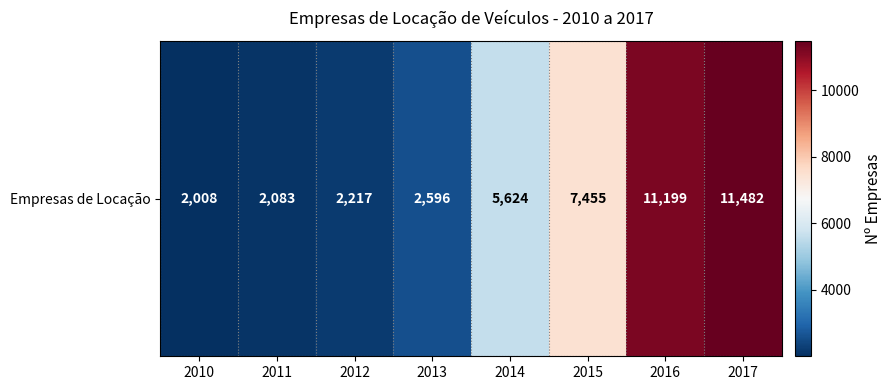

What is the smallest value displayed?

2008